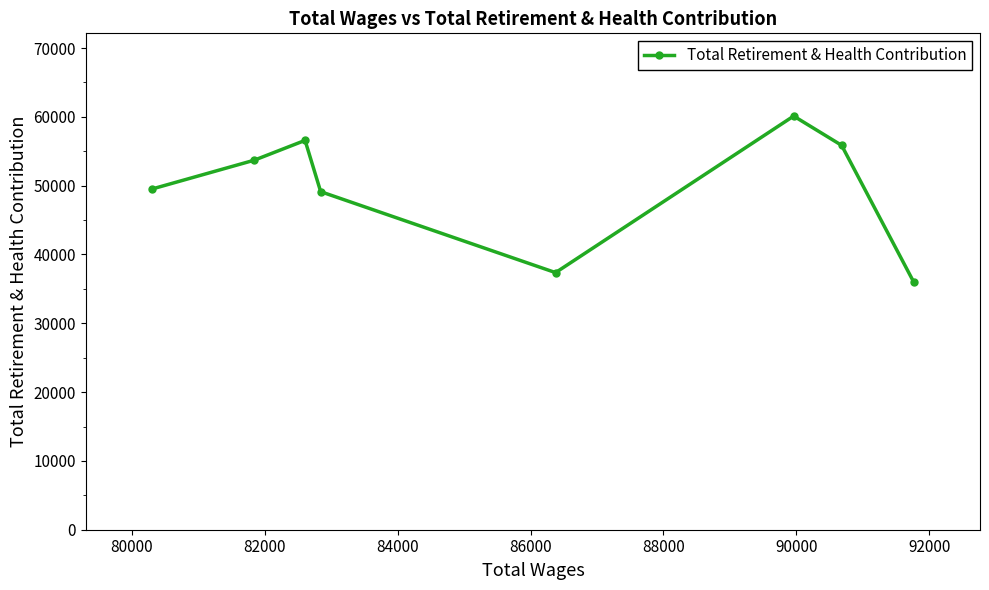

True or false: there are more than 1 points higher than both neighbors.

True